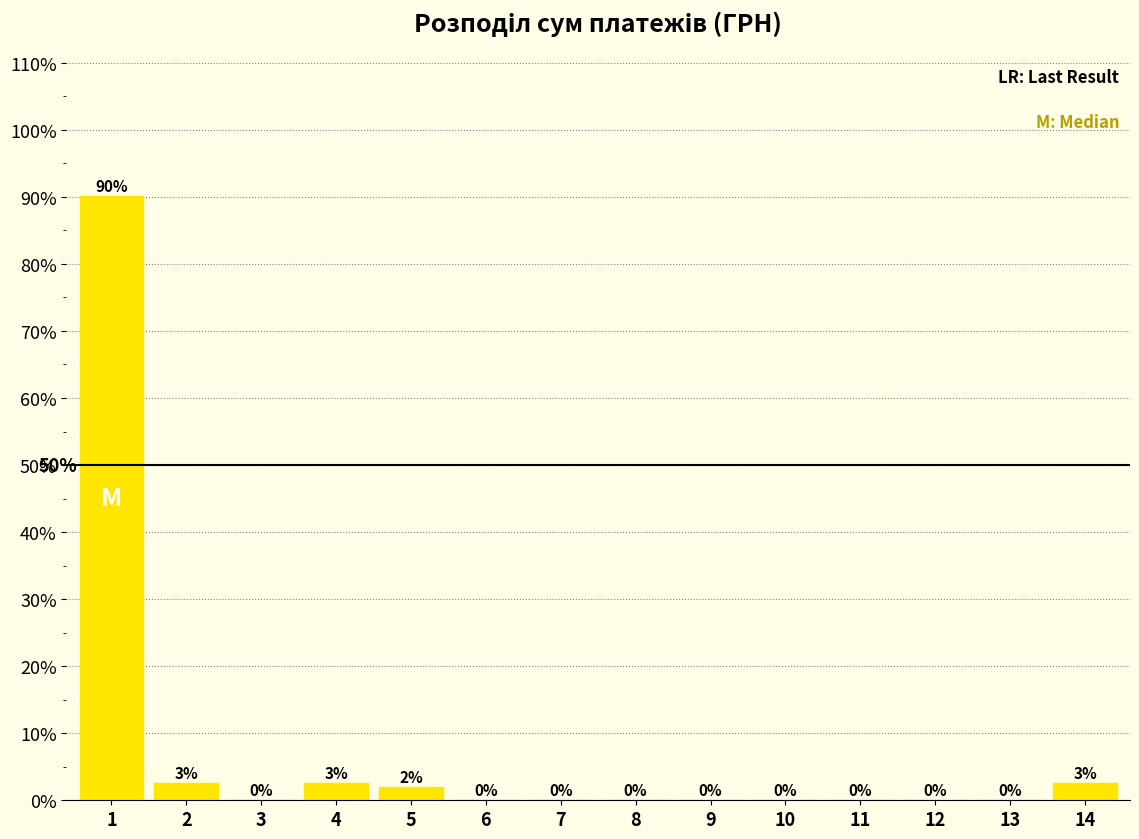

Which has a higher value, 14 or 9?

14